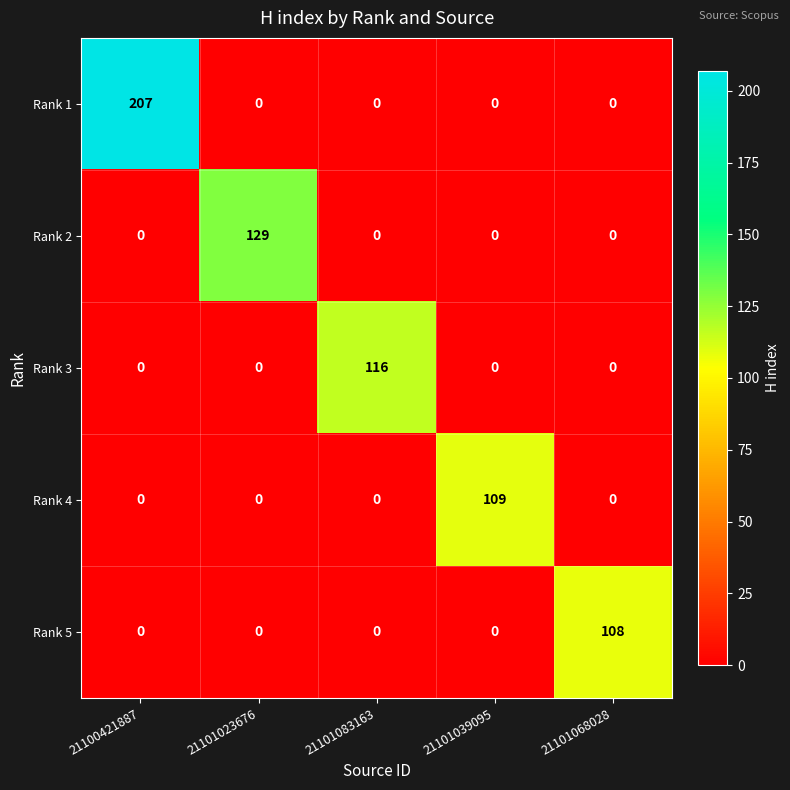

Reading left to right, extract all data points from this chart.

Rank 1: 207	0	0	0	0
Rank 2: 0	129	0	0	0
Rank 3: 0	0	116	0	0
Rank 4: 0	0	0	109	0
Rank 5: 0	0	0	0	108